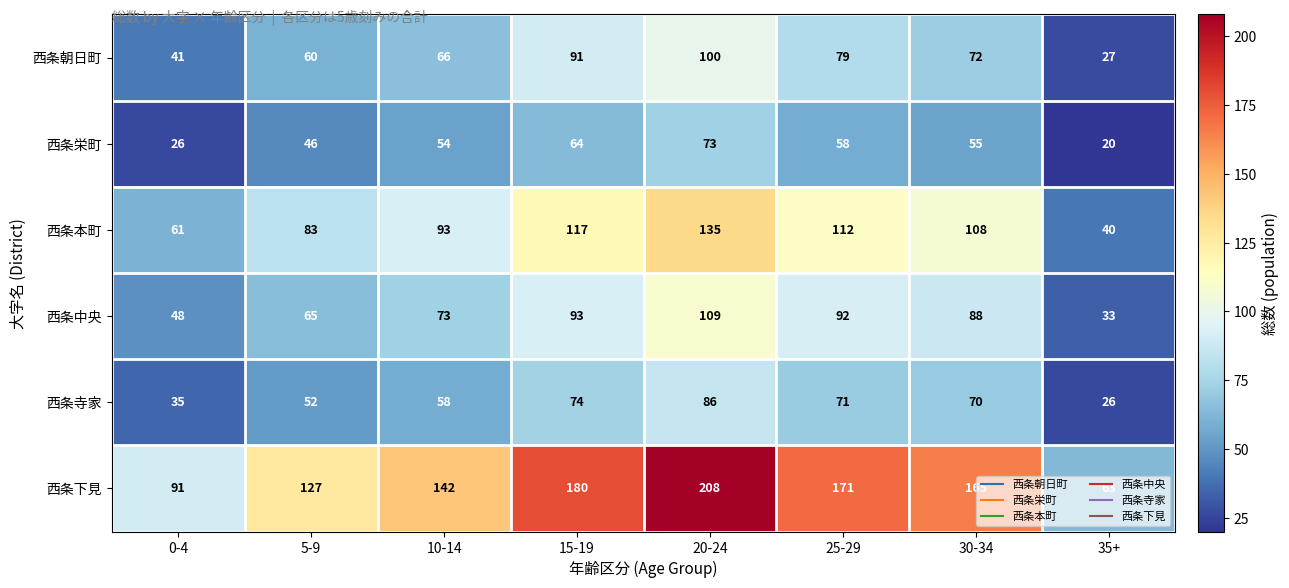

How many distinct data groups are displayed?

6